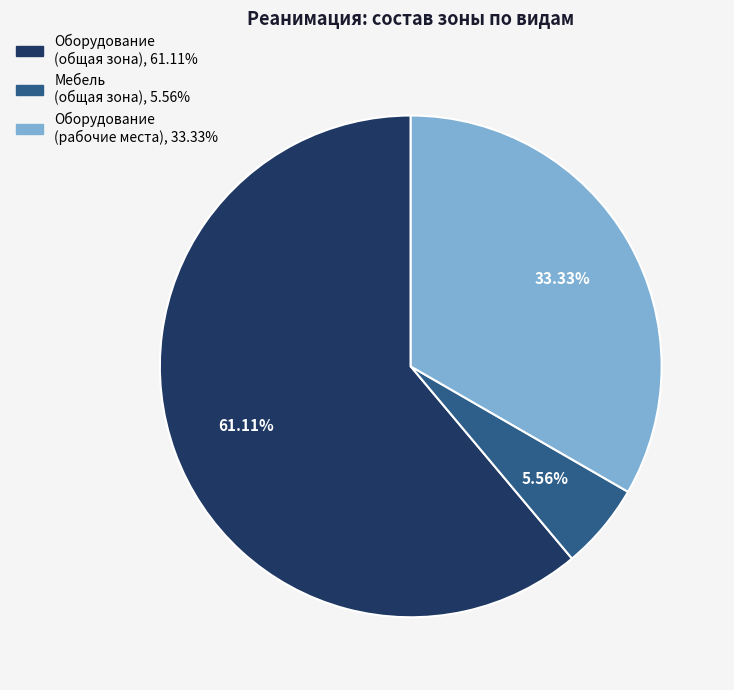

Is there any slice that represents more than half of the pie?

Yes